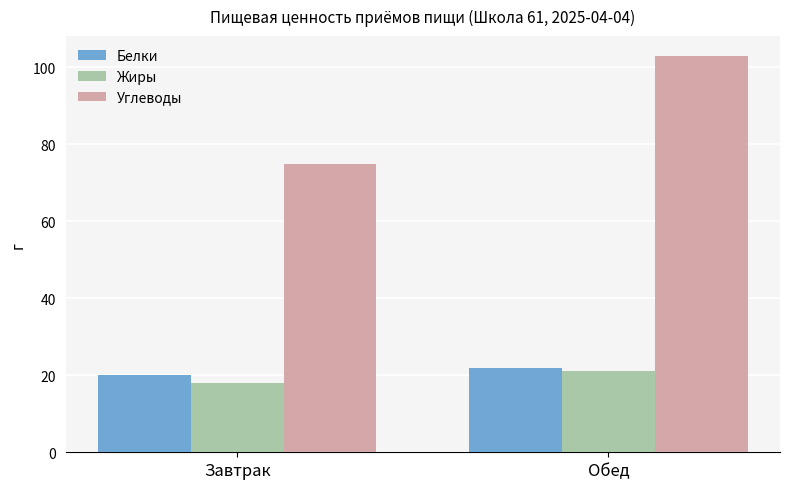

Rank the series by their maximum value, from lowest to highest.

Жиры, Белки, Углеводы